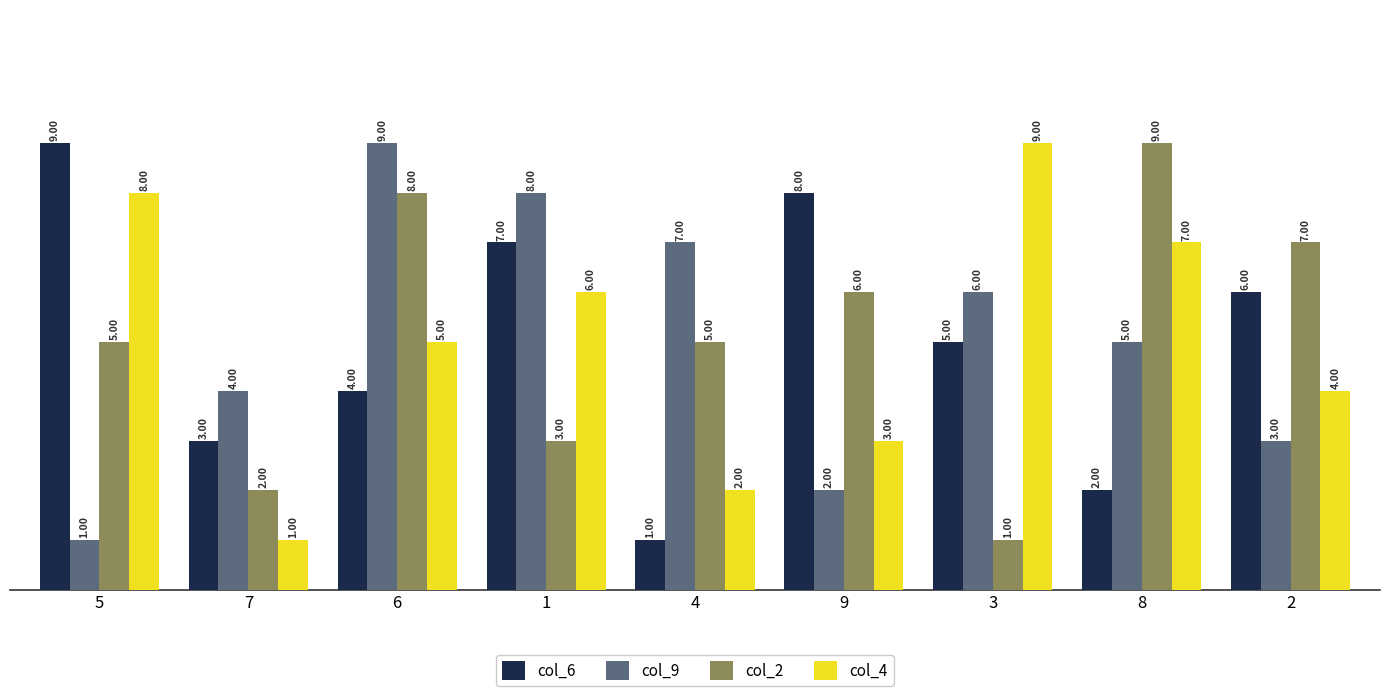

What are all the series names shown in the legend?

col_6, col_9, col_2, col_4